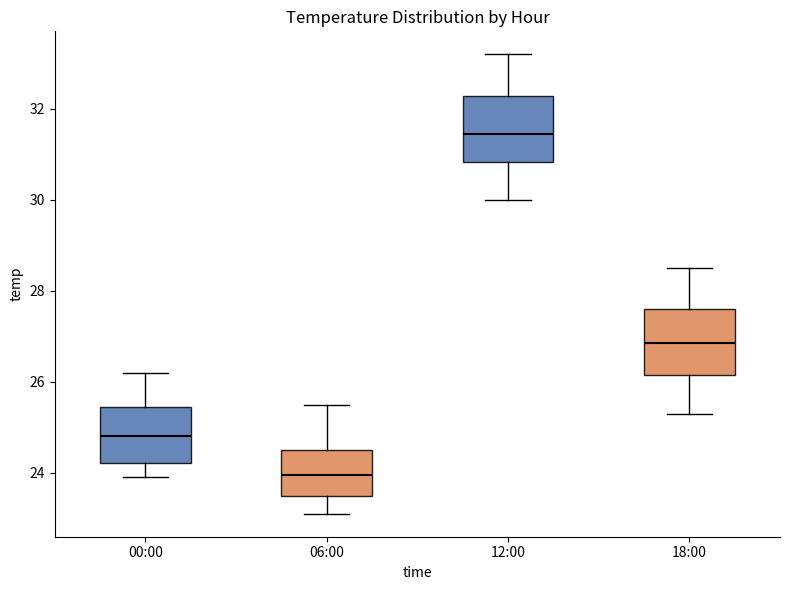

Reading left to right, transcribe this box plot: for each box, give where its median line is, the range the box spans, and where its two whiskers end, as read against the y-axis. The values are not printed on the chart, so give them approximately, as read against the axis.

00:00: median 24.8, box 24.2 to 25.4, whiskers 24.0 to 26.2
06:00: median 24.0, box 23.6 to 24.6, whiskers 23.2 to 25.6
12:00: median 31.4, box 30.8 to 32.2, whiskers 30.0 to 33.2
18:00: median 26.8, box 26.2 to 27.6, whiskers 25.4 to 28.6